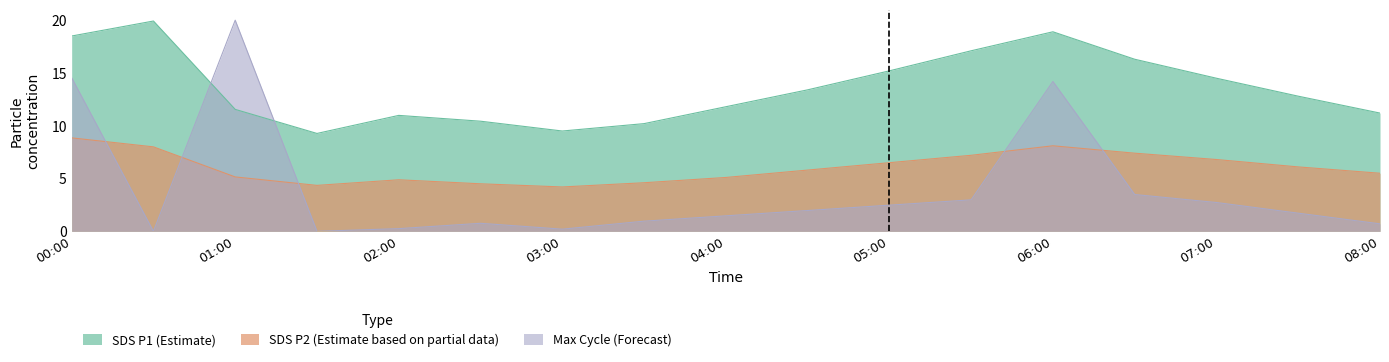

Is it true that SDS_P1 equals 7.6 at 01:00?

False